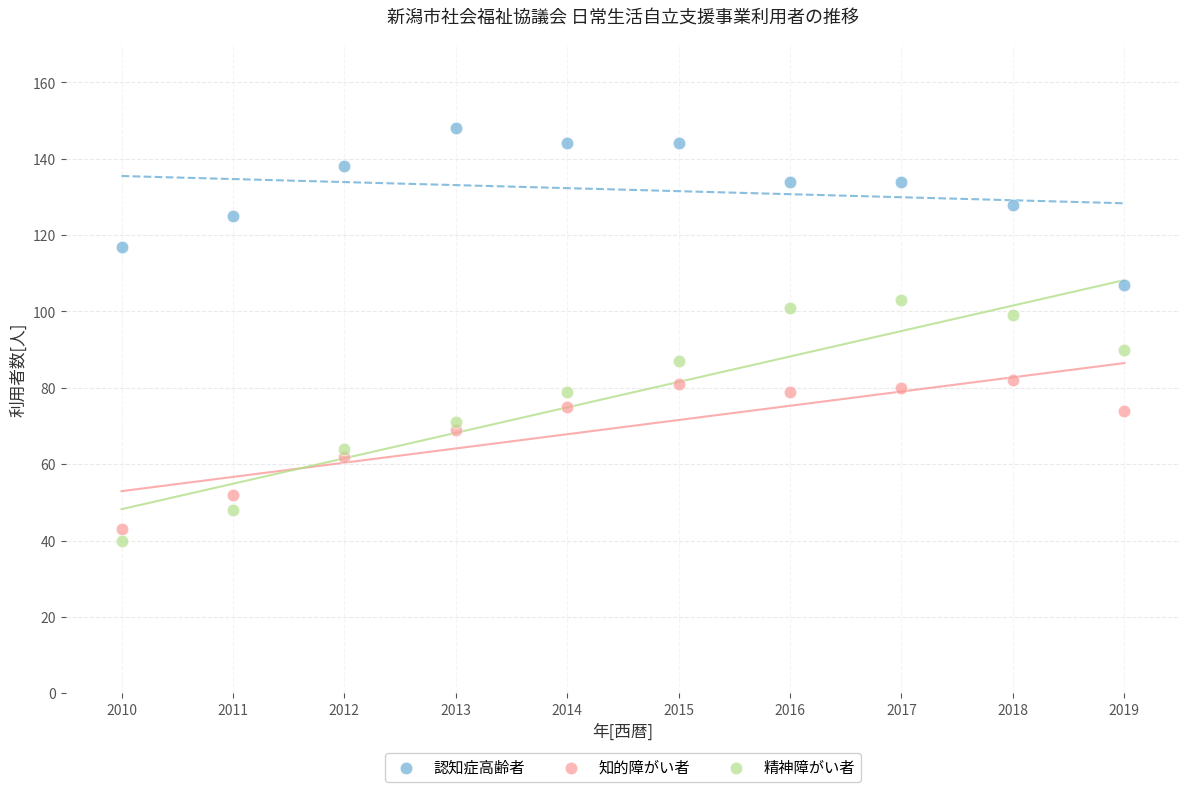

Which series has the widest spread of Y values?

精神障がい者